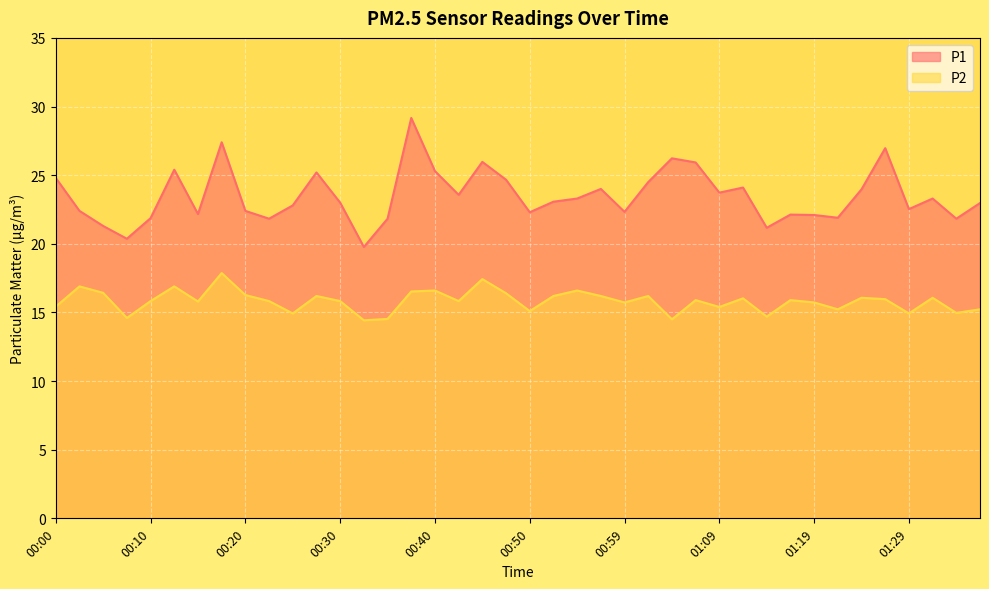

True or false: P2 and P1 intersect in this chart.

False